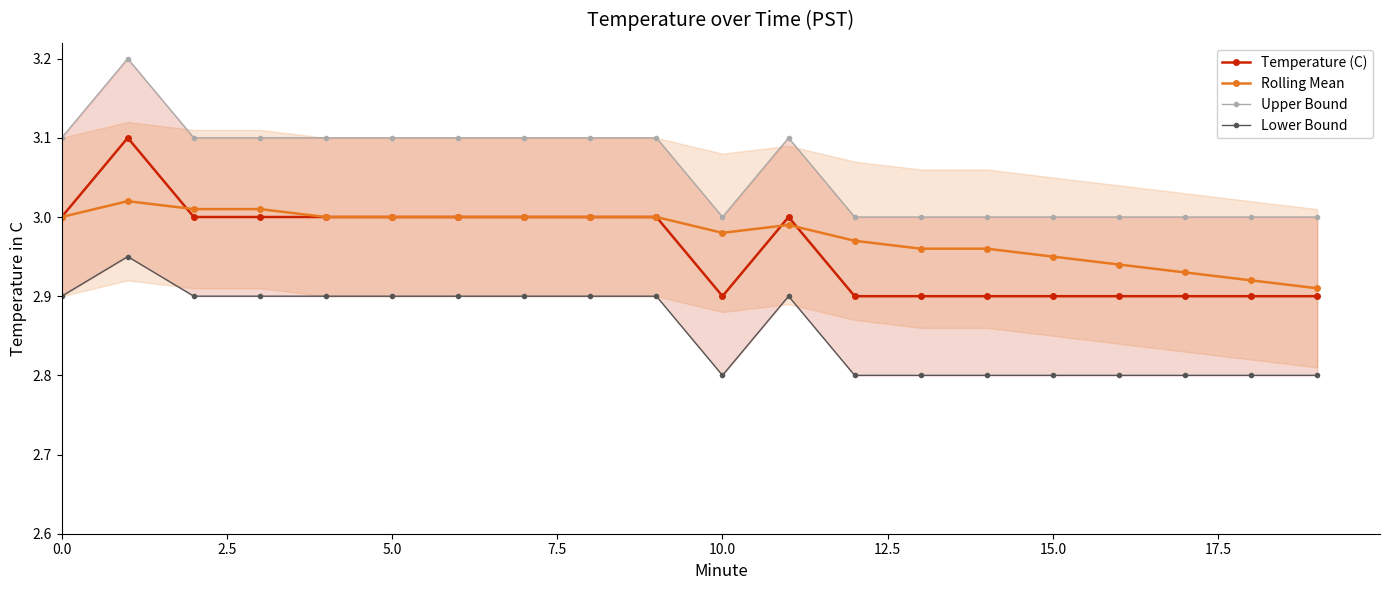

What is the difference between the maximum and minimum values in the Lower Bound series?

0.2